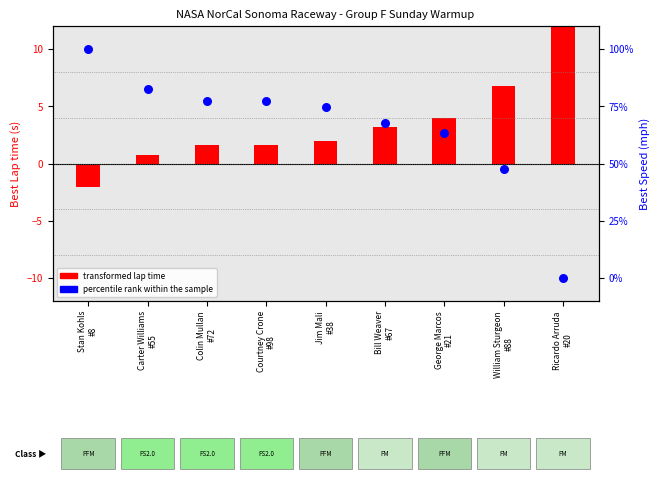

What is the total value across all series at Bill Weaver
#67?

71.0